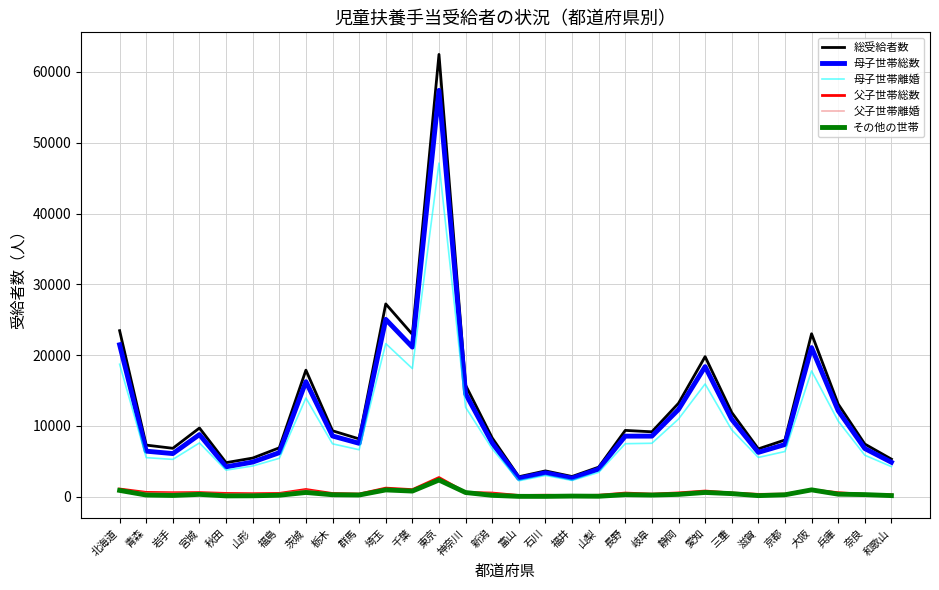

Between 神奈川 and 長野, which series saw the biggest shift?

総受給者数